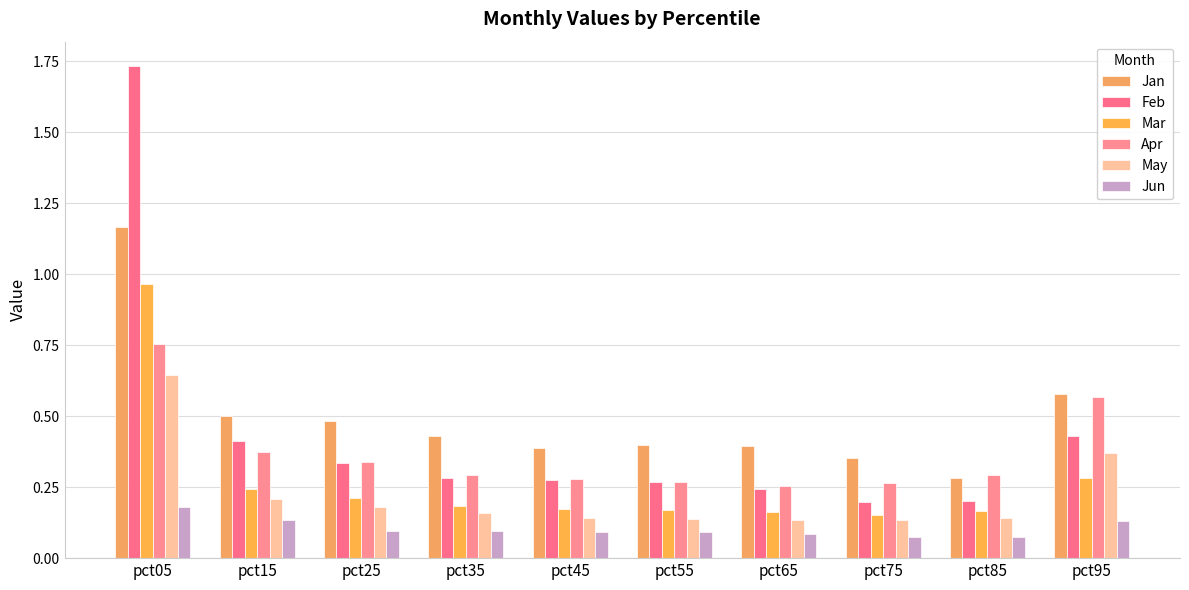

How many series are shown in this chart?

6